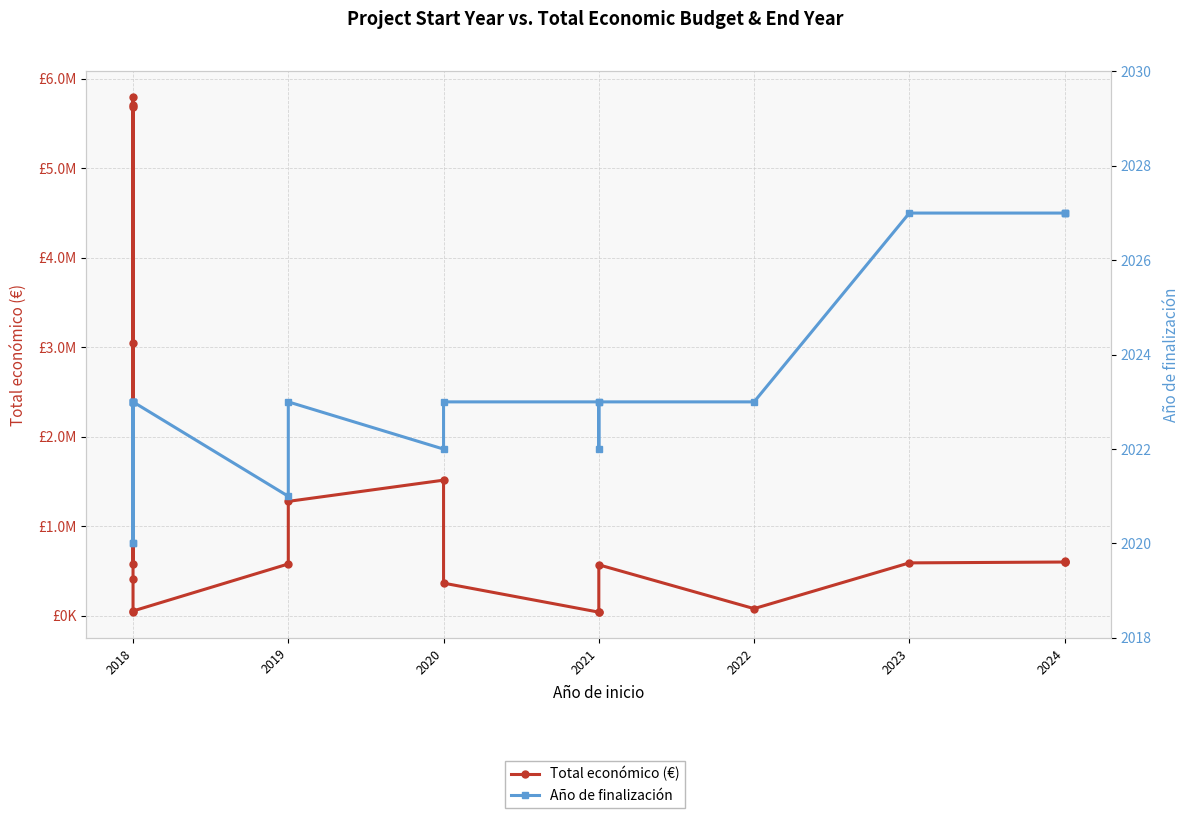

How many interior local valleys does the Año de finalización series have?

4